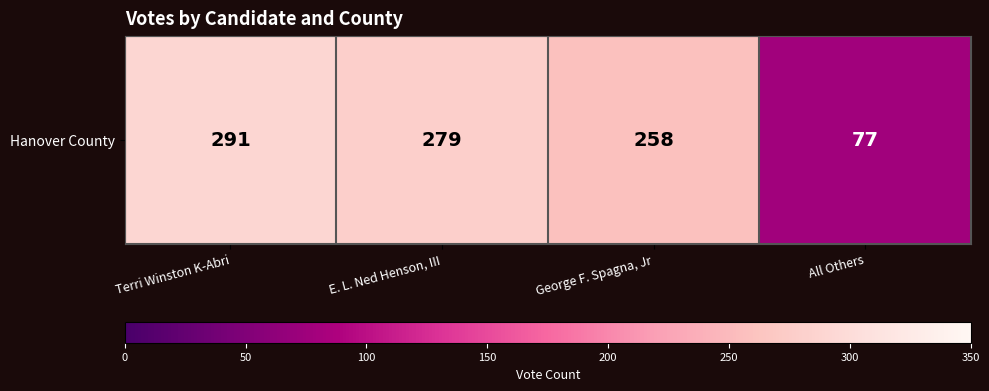

Reading left to right, transcribe all the data shown in this chart.

Terri Winston K-Abri=291	E. L. Ned Henson, III=279	George F. Spagna, Jr=258	All Others=77